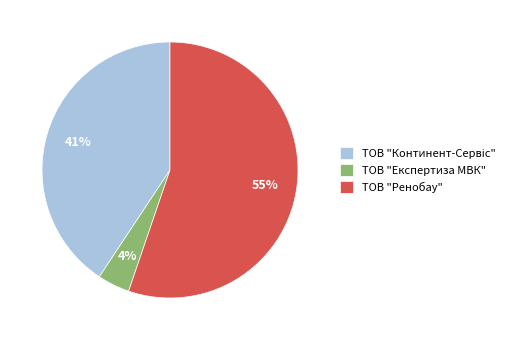

Does any single category account for the majority?

Yes